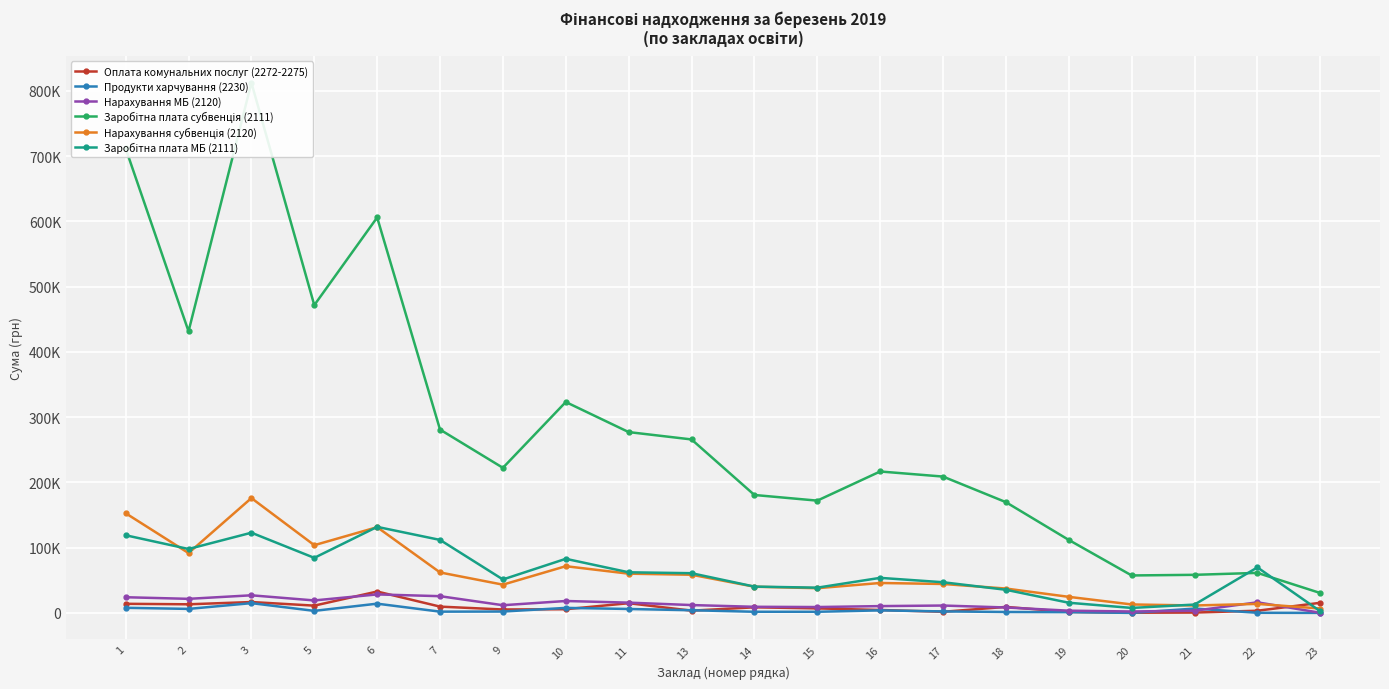

The value of Нарахування субвенція (2120) at 10 is 110404.7. True or false?

False